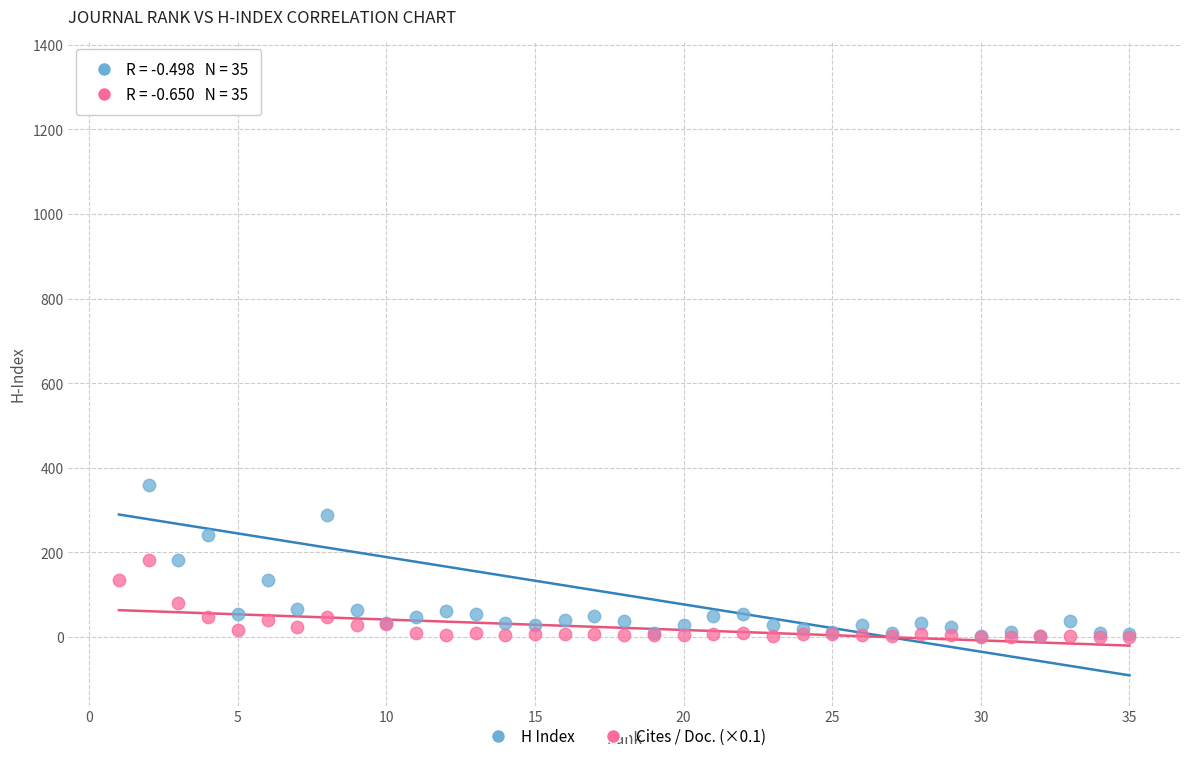

What are all the series names shown in the legend?

H Index, Cites / Doc. (×0.1)